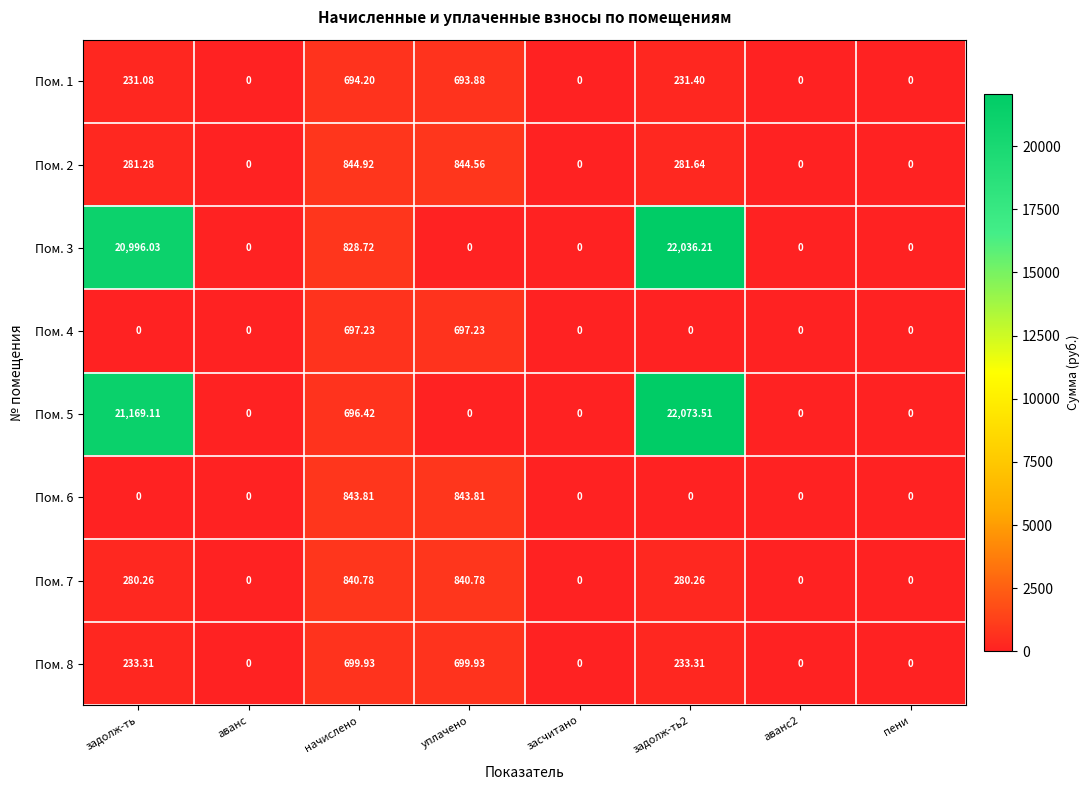

How many categories are shown in the chart?

8